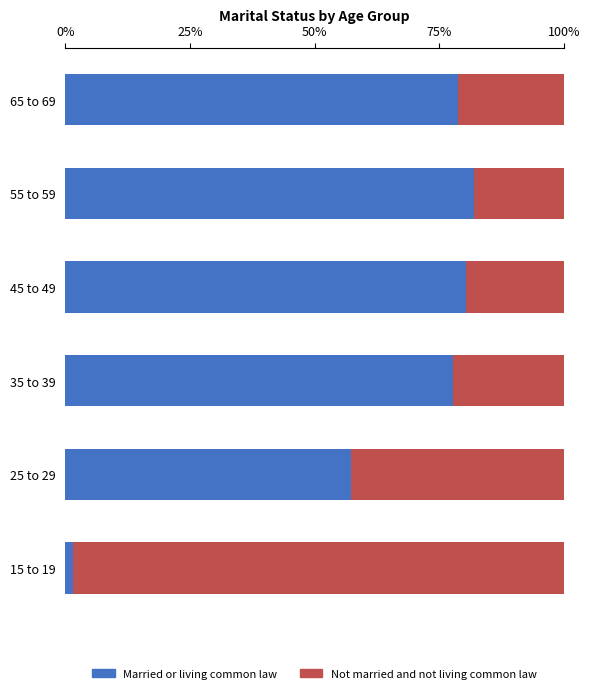

The Married or living common law series shows 142.4 at 45 to 49. True or false?

False